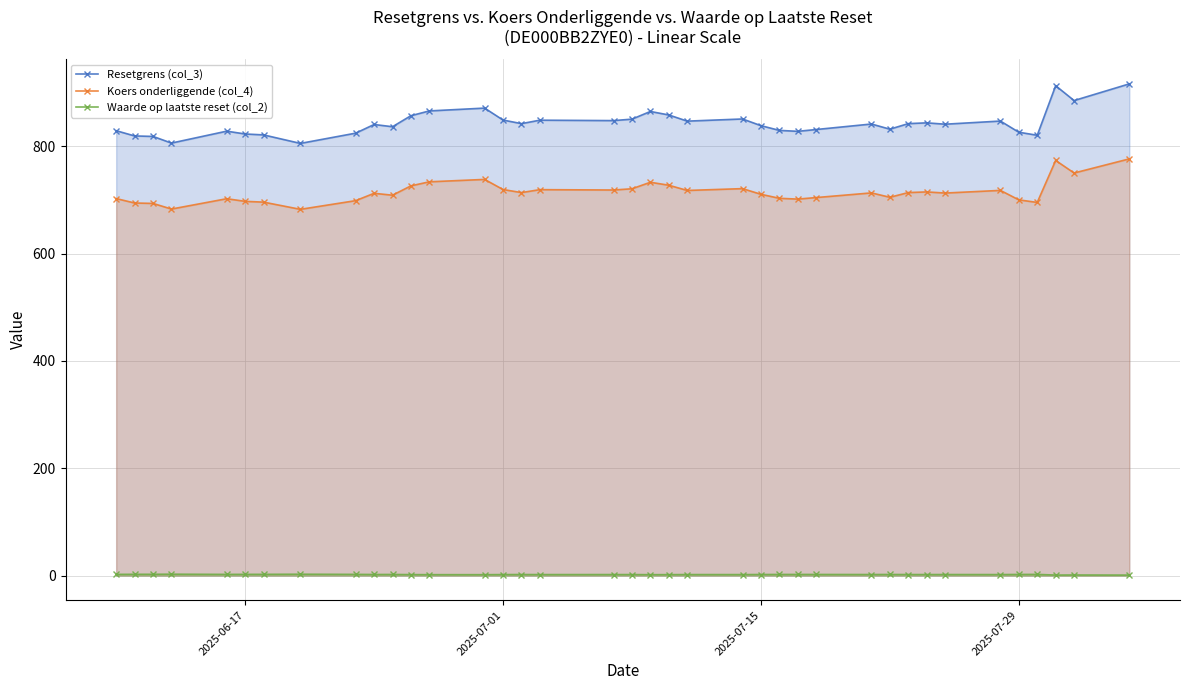

Which series has the largest total across all categories?

Resetgrens (col_3)